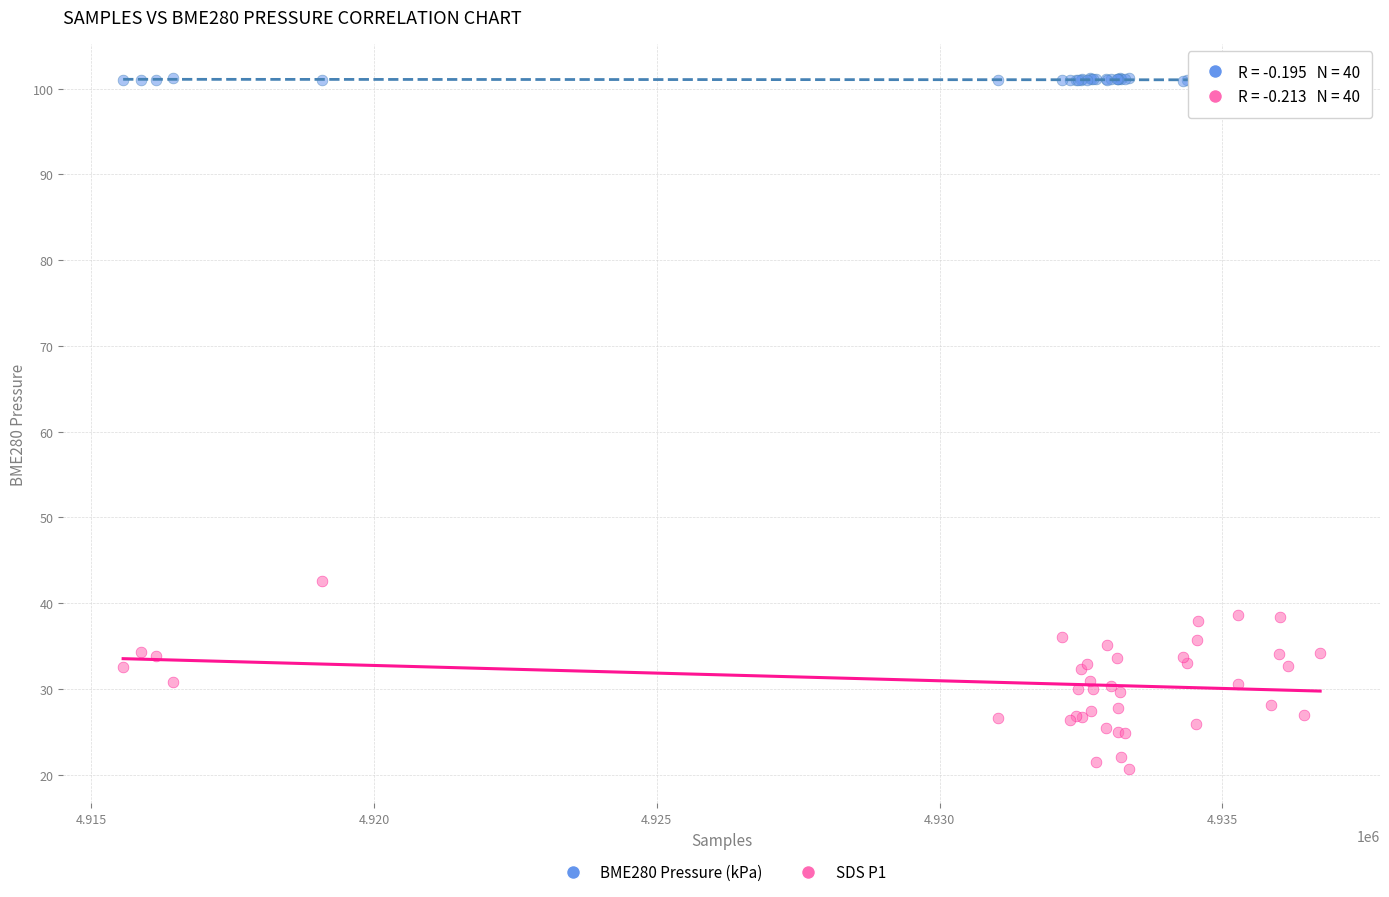

Across all series, what Y value is closest to 60?

42.6